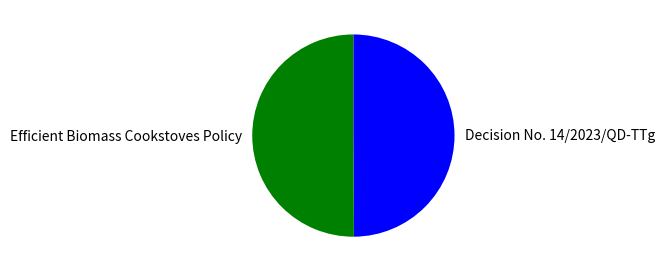

Do Efficient Biomass Cookstoves Policy and Decision No. 14/2023/QD-TTg together represent more than half of the pie?

Yes